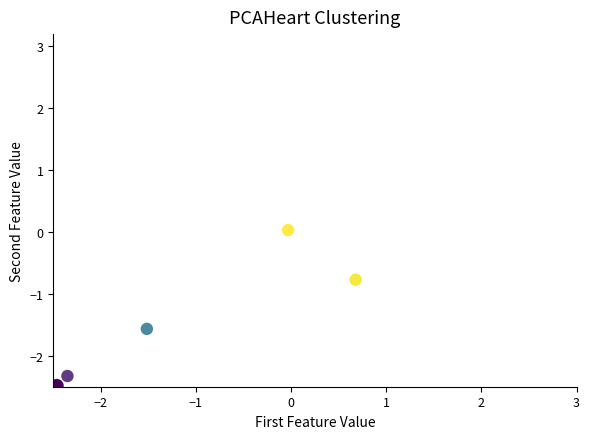

What Y value in the scatter plot is closest to -1?

-0.8